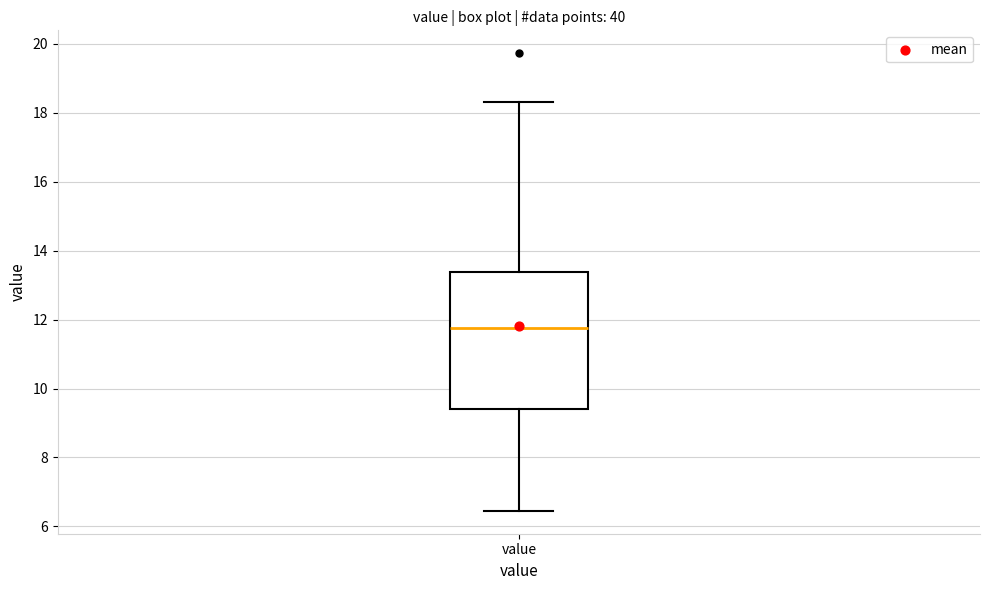

Read this box plot against the y-axis: the position of the median line, the range covered by the box, and the ends of both whiskers. The values are not printed on the chart, so give them approximately, as read against the axis.

median 11.8, box 9.4 to 13.4, whiskers 6.4 to 18.4